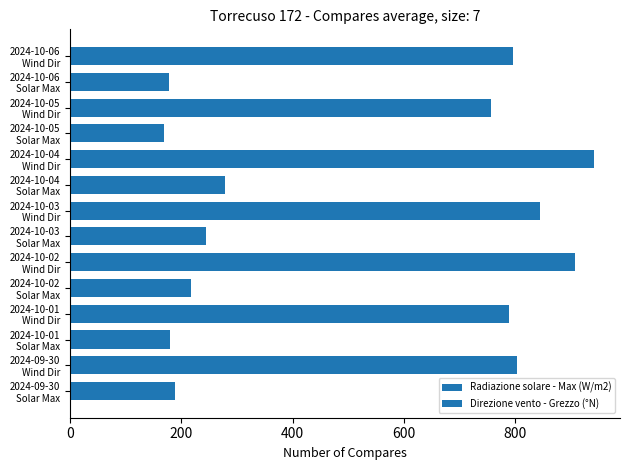

How many values in the Radiazione solare - Max (W/m2) series are below 804?

3